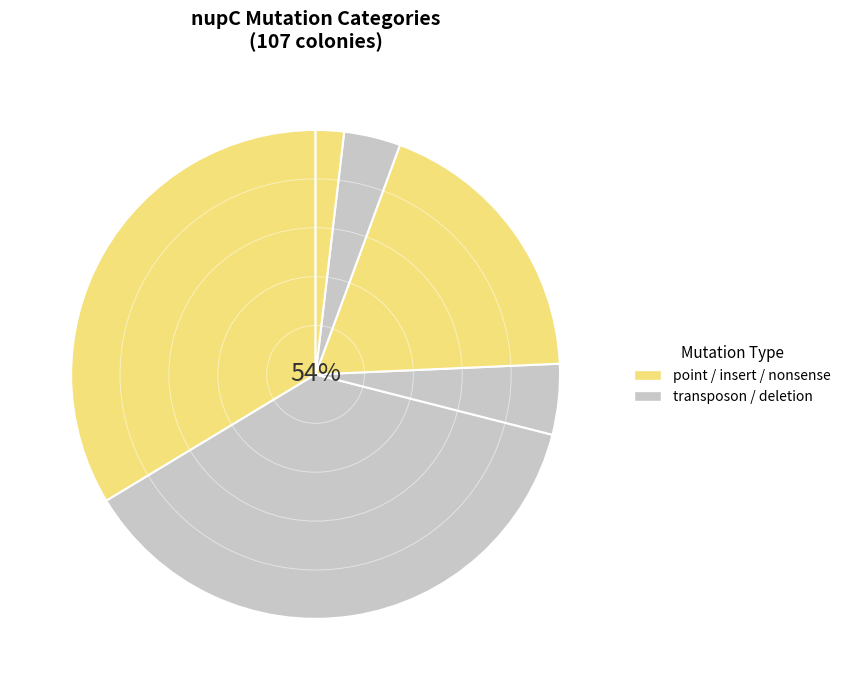

What is the largest slice in the pie chart?

transposon